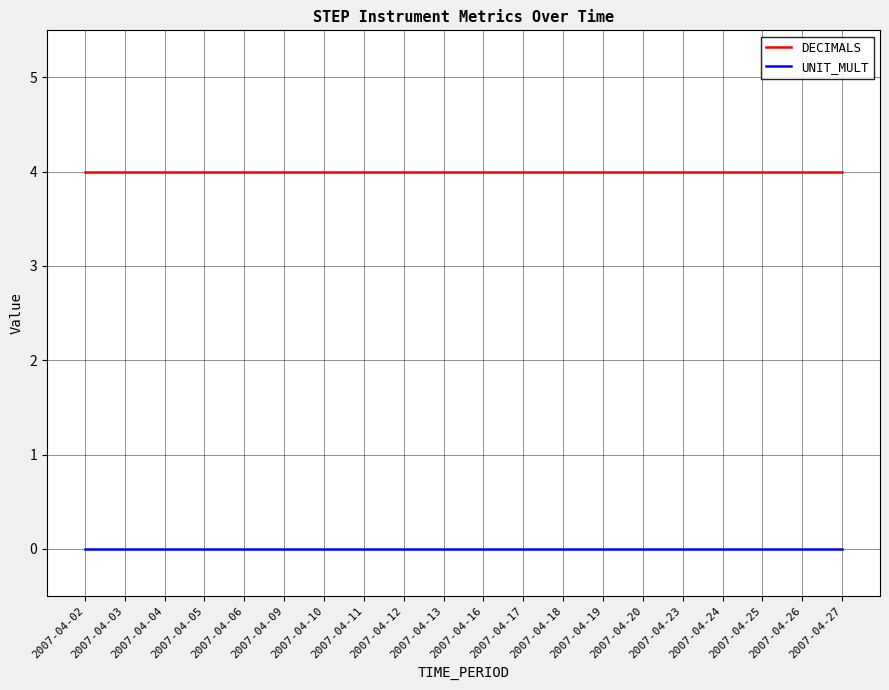

Is it true that DECIMALS equals 1 at 2007-04-18?

False